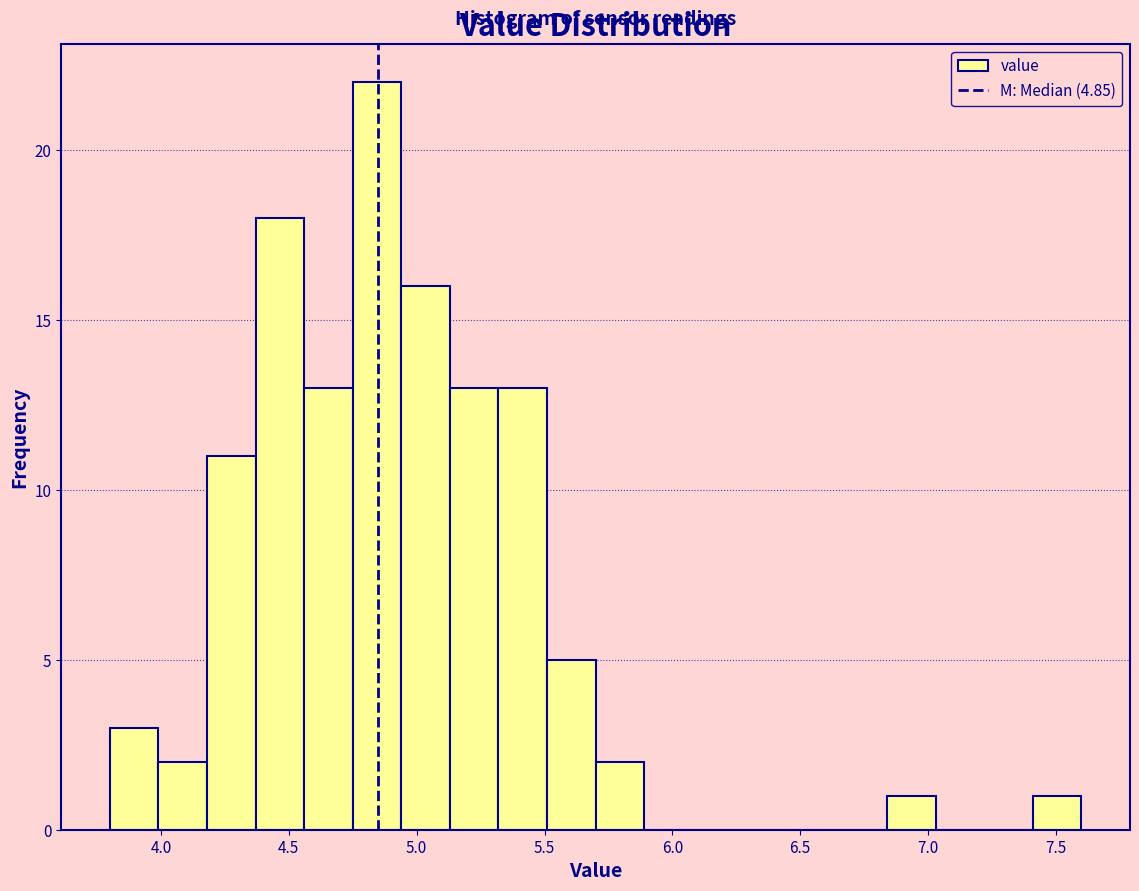

Around what value on the x-axis is the tallest bar? Give the approximate position of its centre, as read against the axis.

4.85